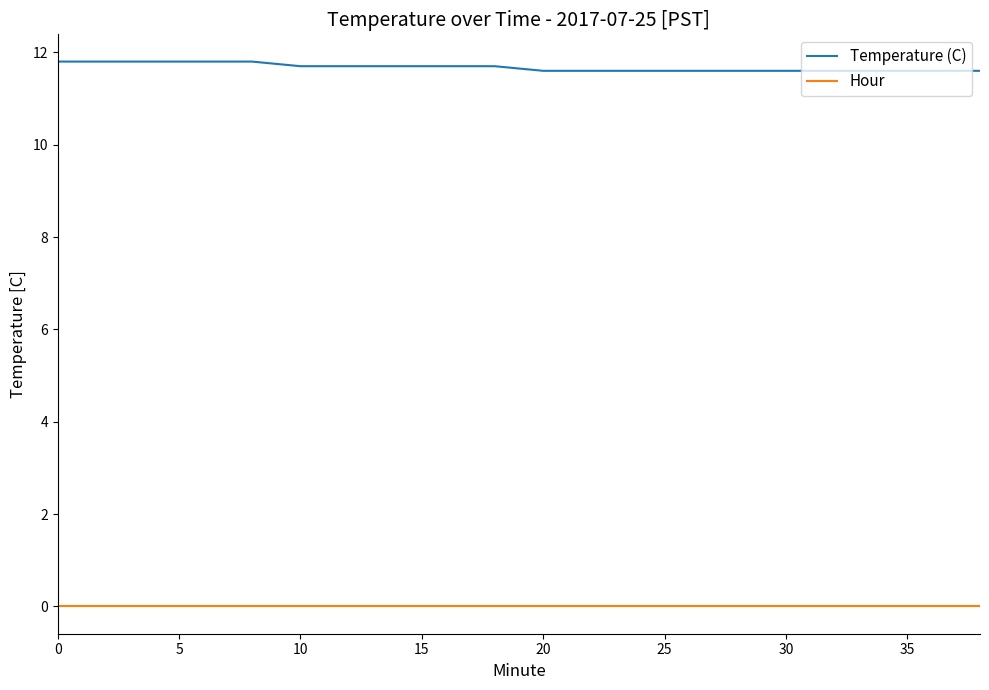

Which series has the widest spread of values?

Temperature (C)